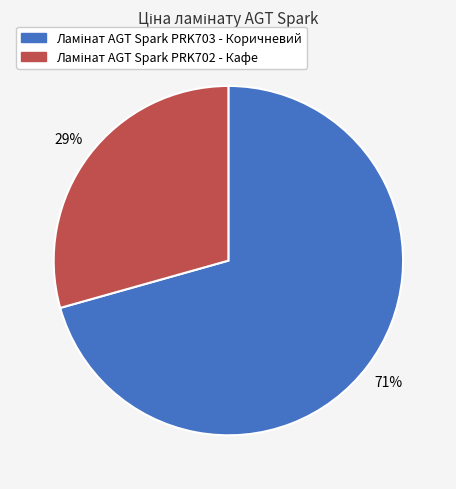

Does any single category account for the majority?

Yes